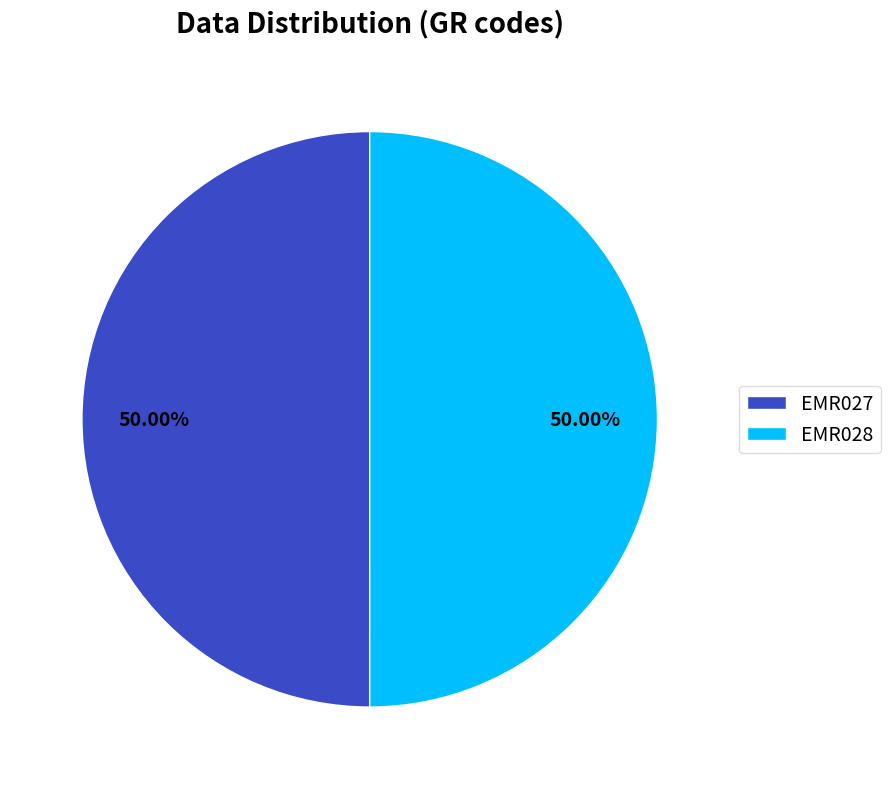

How many slices are in this pie chart?

2